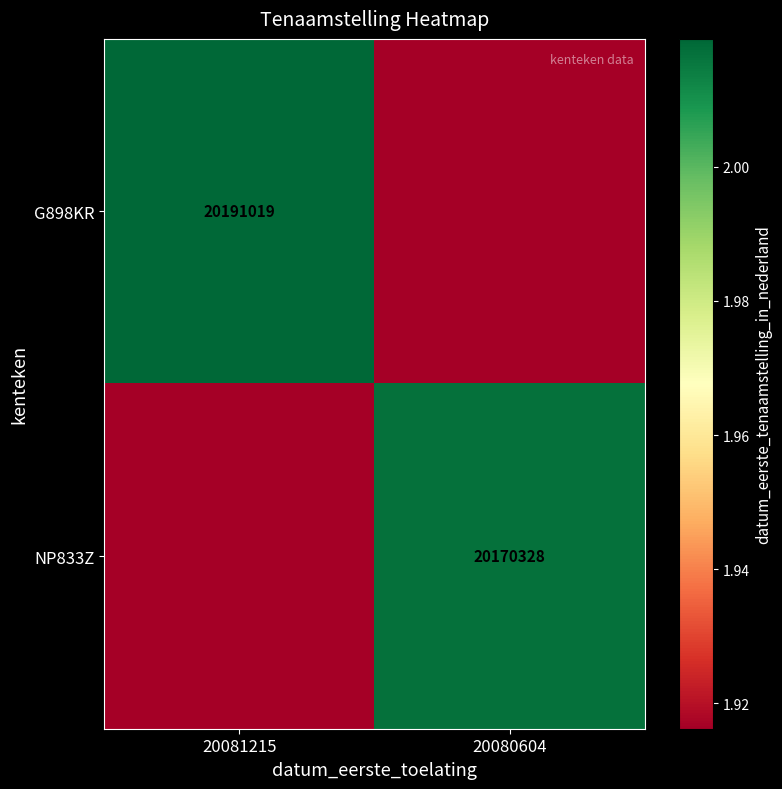

Which category has the lowest value in the G898KR series?

20080604